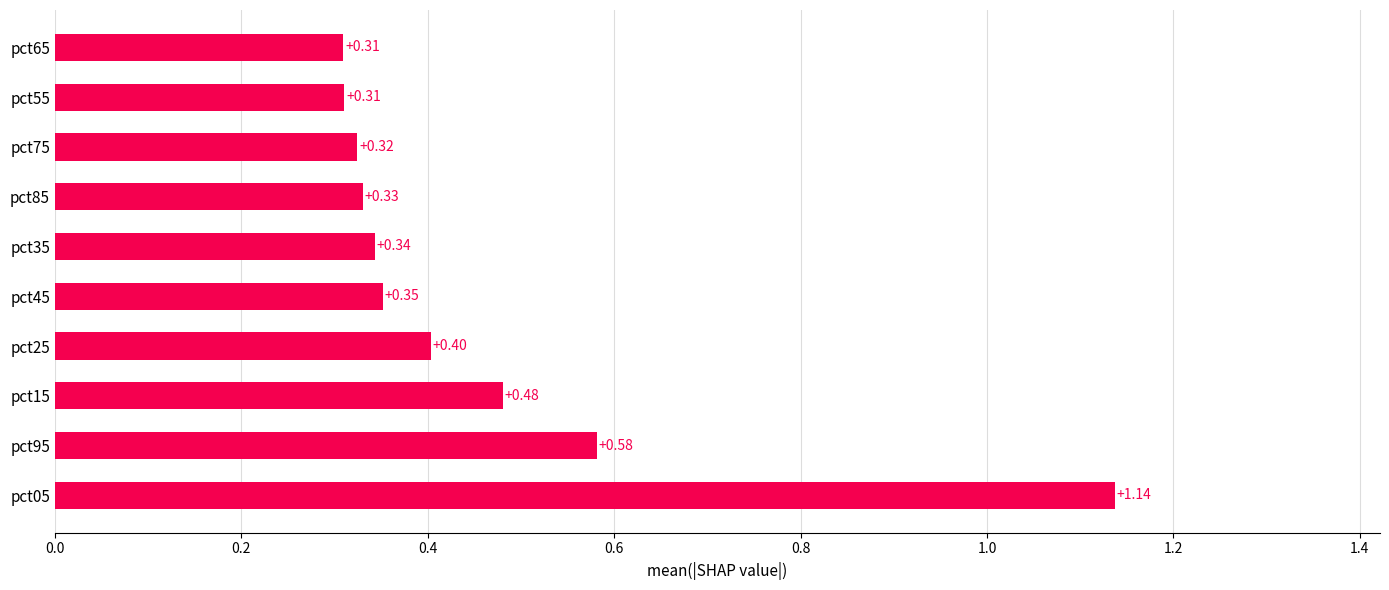

What is the difference between the maximum and minimum values?

0.8